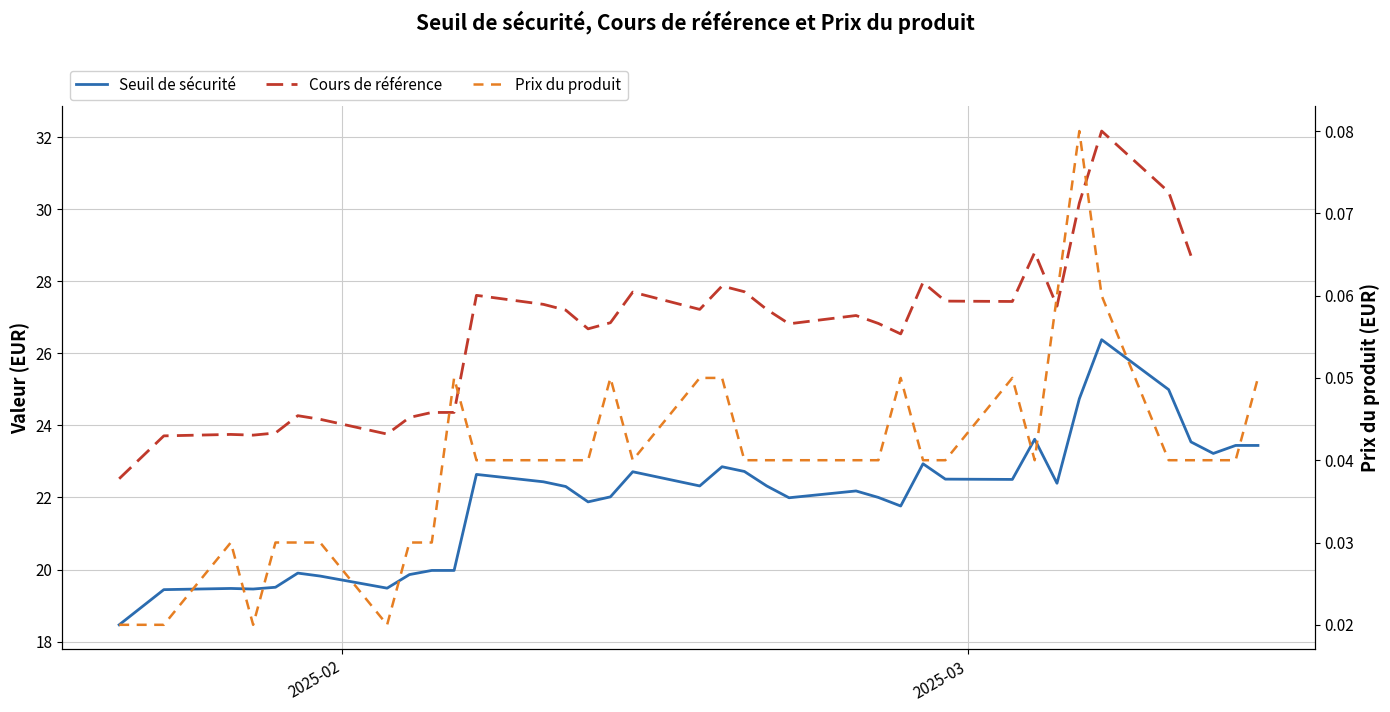

The Seuil de sécurité series shows 32.1 at 36. True or false?

False